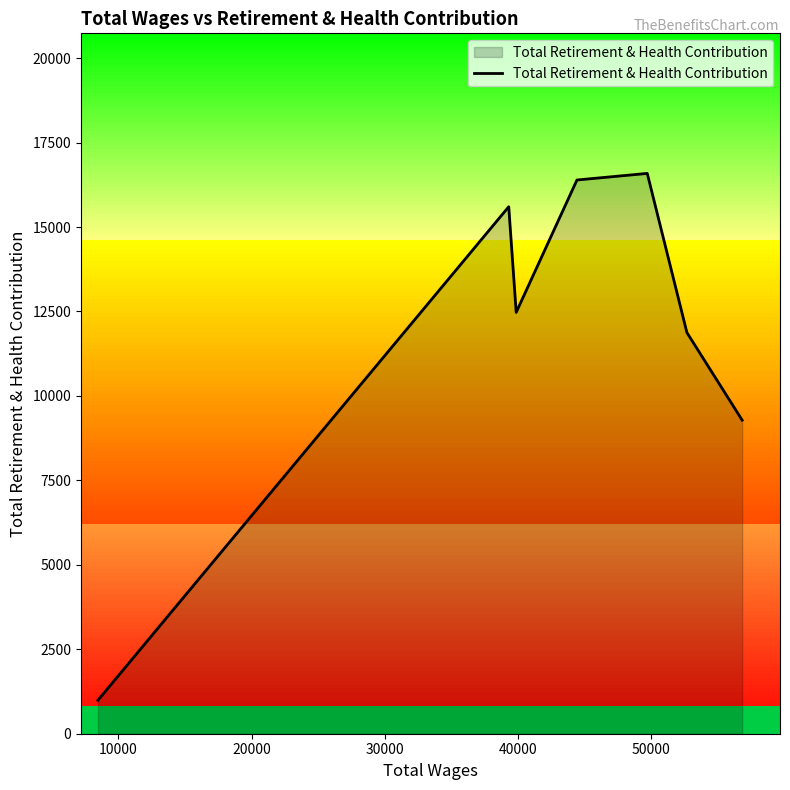

What is the maximum value for Total Retirement & Health Contribution?

16587